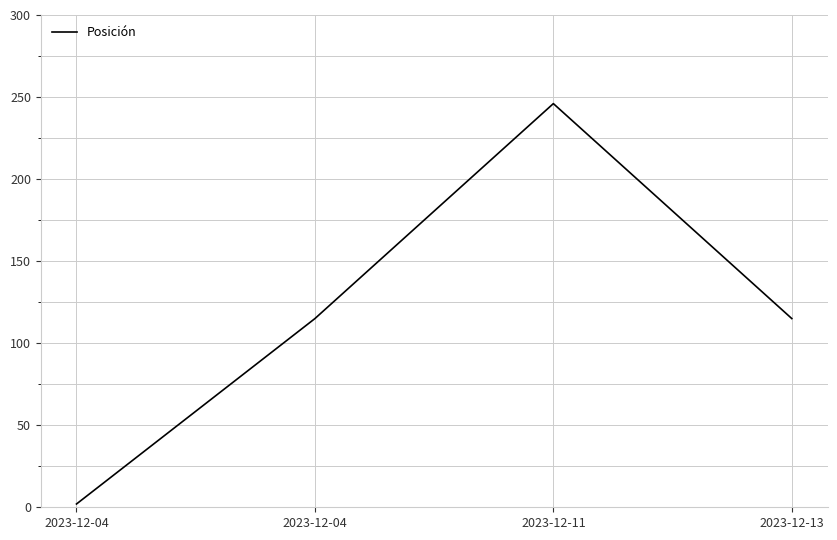

Which has a higher value, 2023-12-04 or 2023-12-11?

2023-12-11